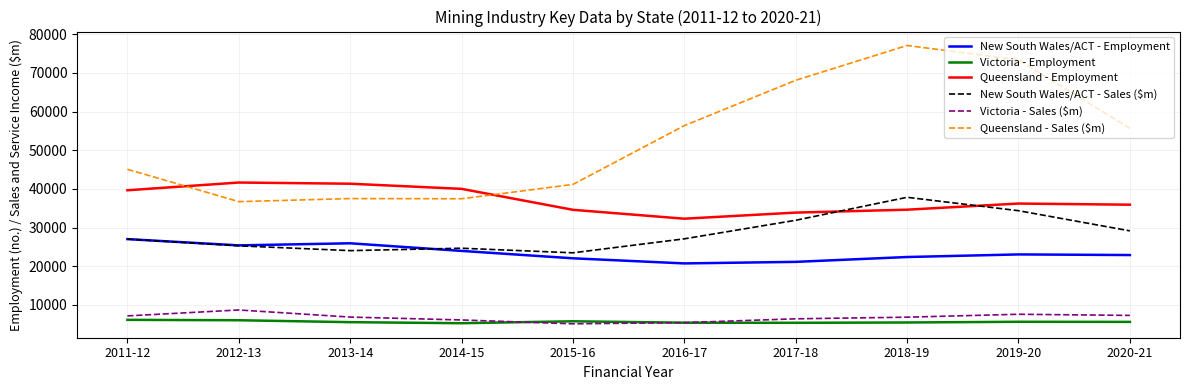

True or false: New South Wales/ACT - Sales ($m) has more than 2 points higher than both neighbors.

False